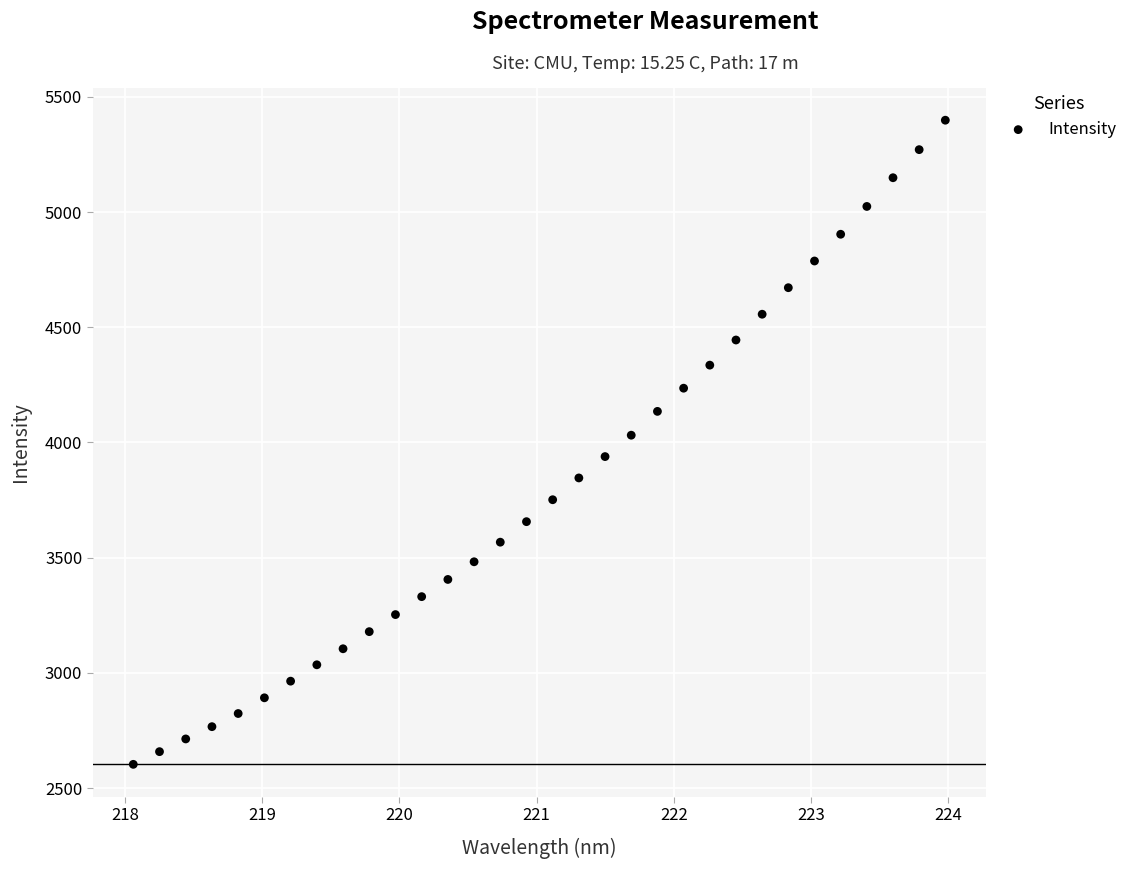

What is the range of X values (max minus min)?

5.9